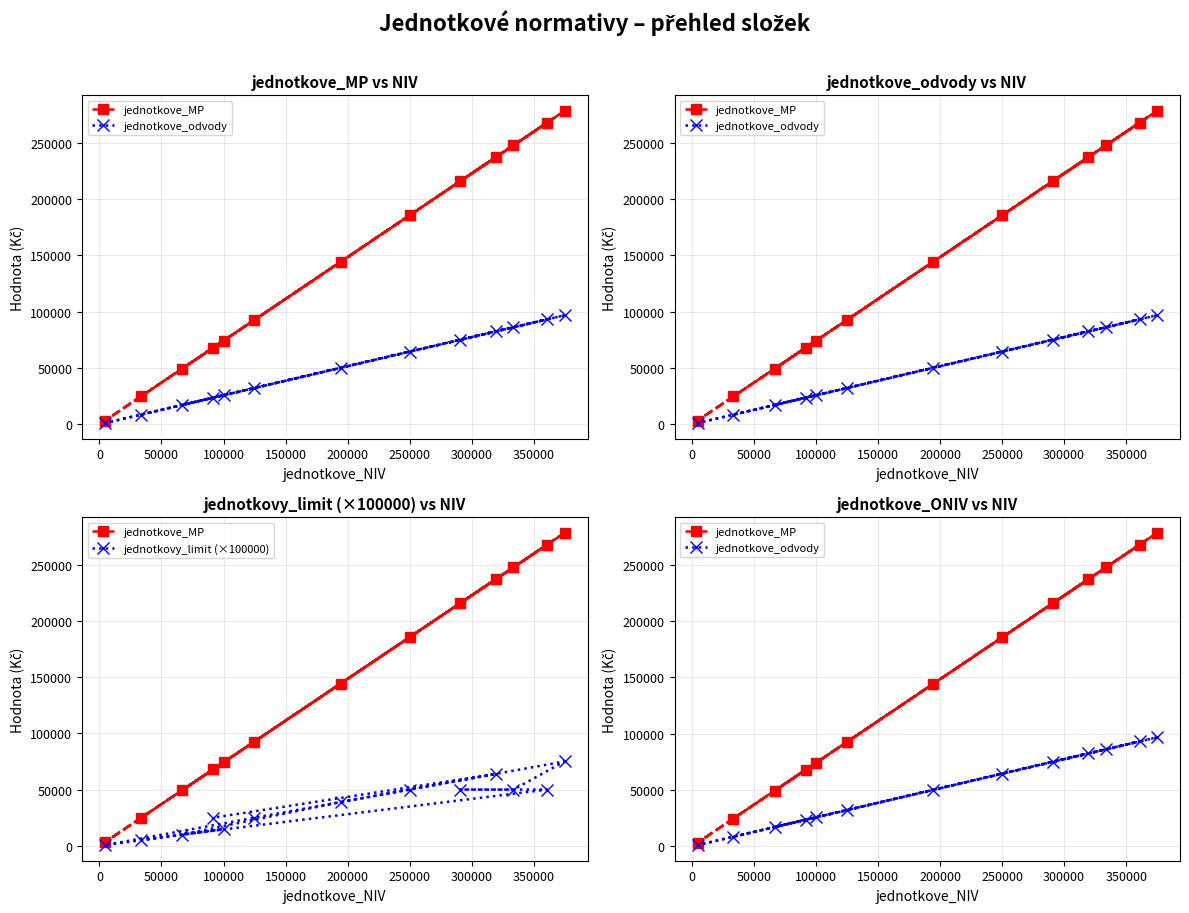

True or false: jednotkovy_limit (×100000) and jednotkove_MP intersect in this chart.

False